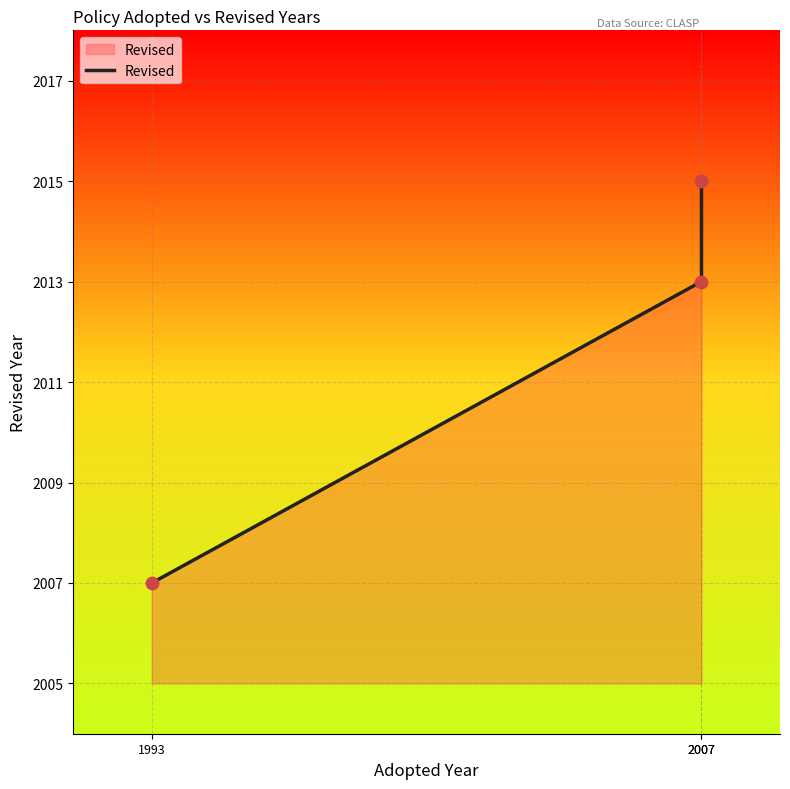

What is the ratio of the value at 2007 to the value at 1993?

1.0